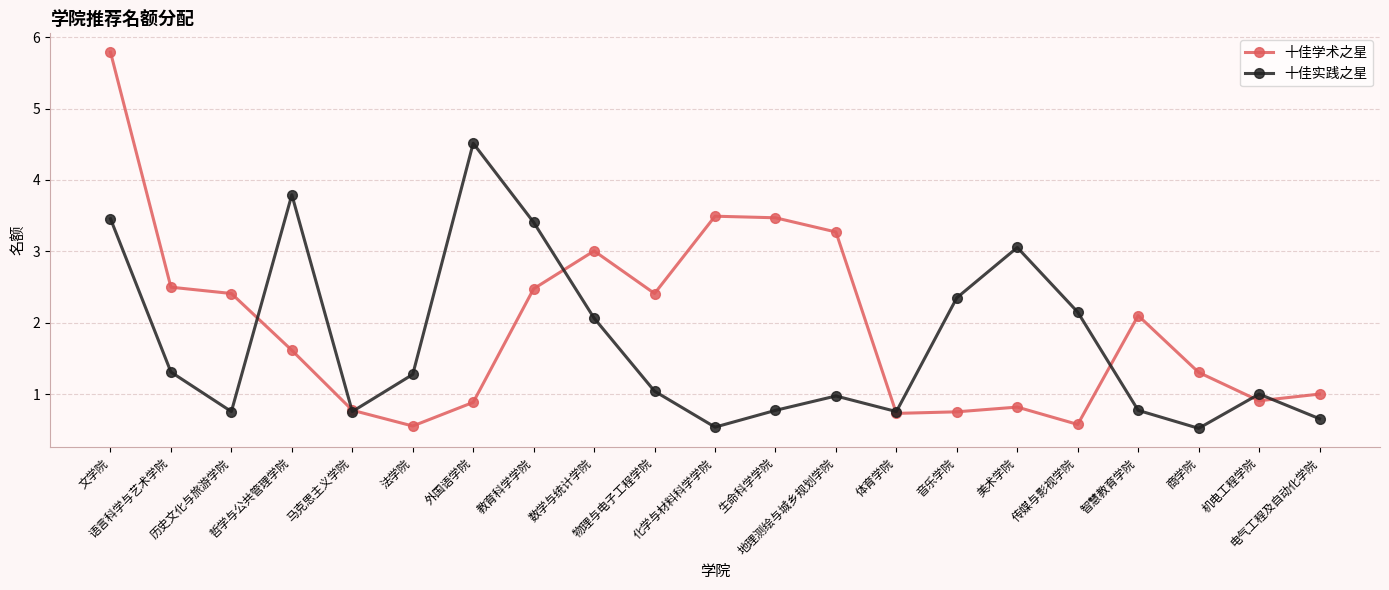

True or false: 十佳学术之星 has a value of 0.5 at 商学院.

False